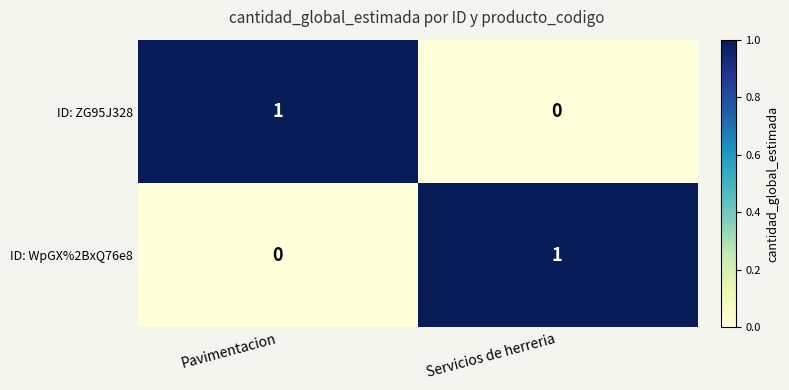

Rank the series at Pavimentacion from lowest to highest value.

ID: WpGX%2BxQ76e8, ID: ZG95J328